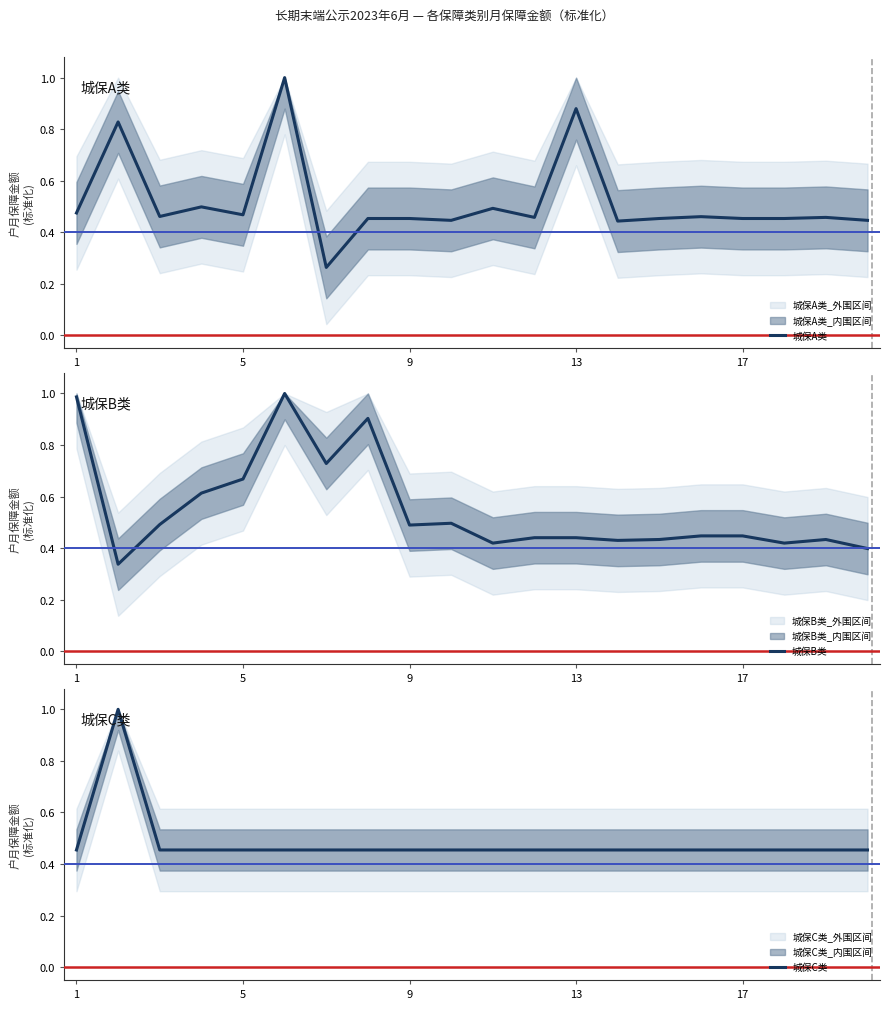

Which series has the largest total across all categories?

城保B类